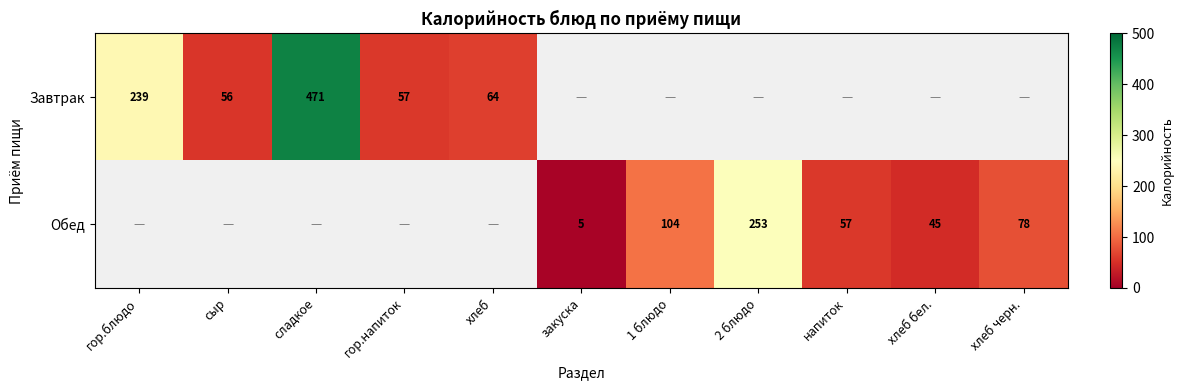

How many distinct data groups are displayed?

2